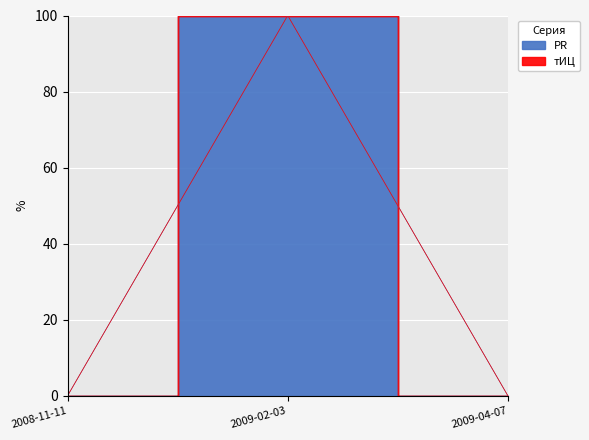

Count the values in the range 0 to 100.

3